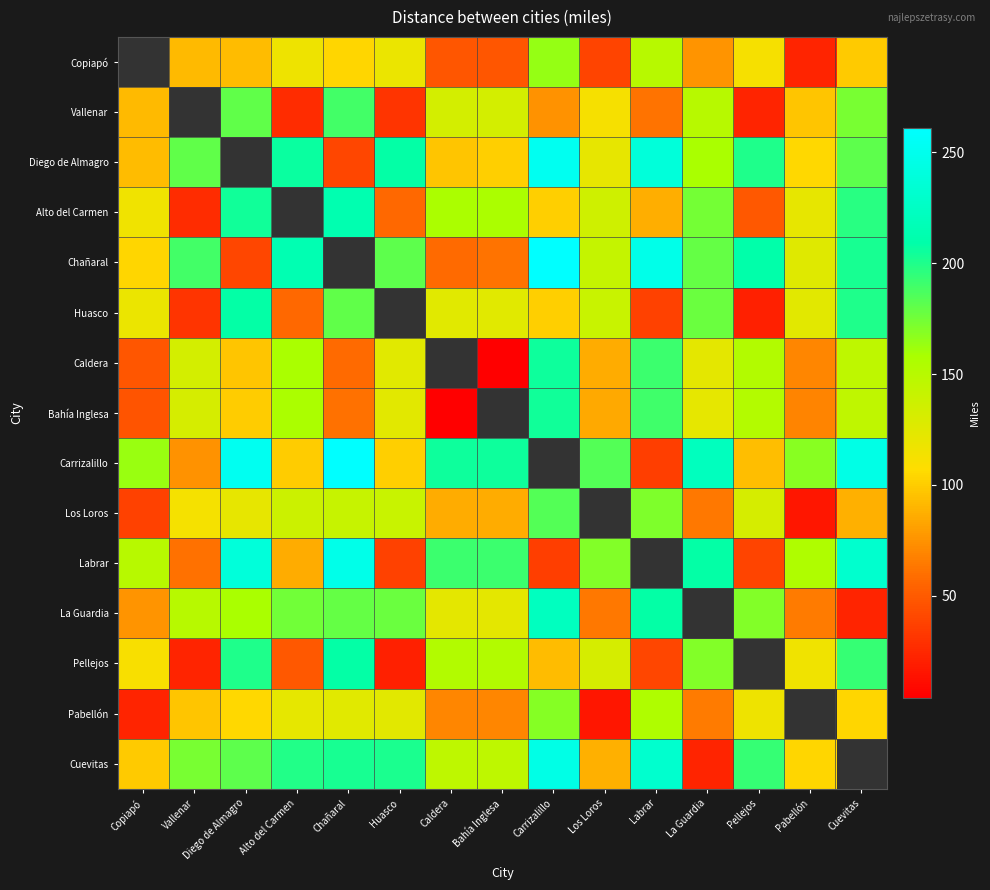

List the series in order of their peak value, highest first.

Copiapó, Chañaral, Carrizalillo, Diego de Almagro, Labrar, Cuevitas, La Guardia, Alto del Carmen, Huasco, Pellejos, Caldera, Bahía Inglesa, Vallenar, Los Loros, Pabellón